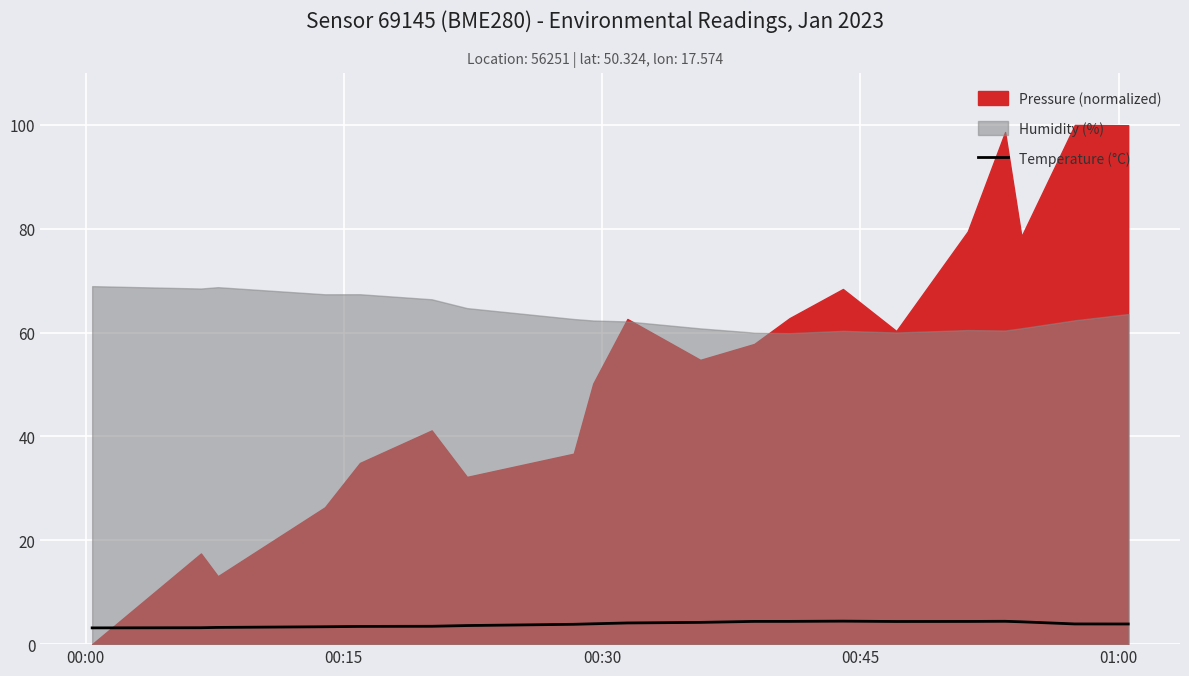

True or false: the data has more than 1 interior local peaks.

True